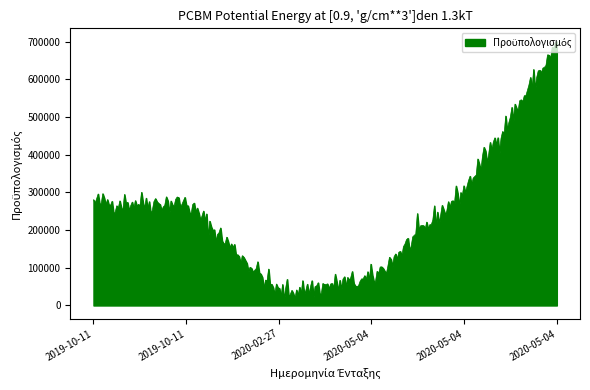

What is the difference between the maximum and minimum values?

686215.6